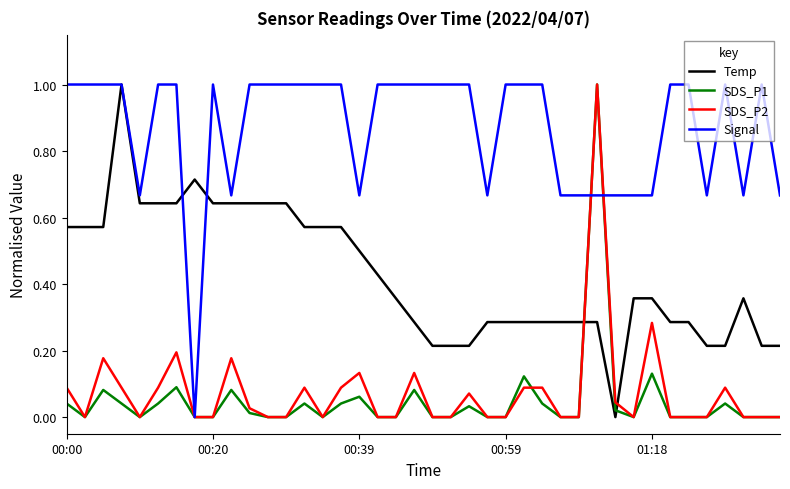

What is the maximum value shown in the chart?

1.0